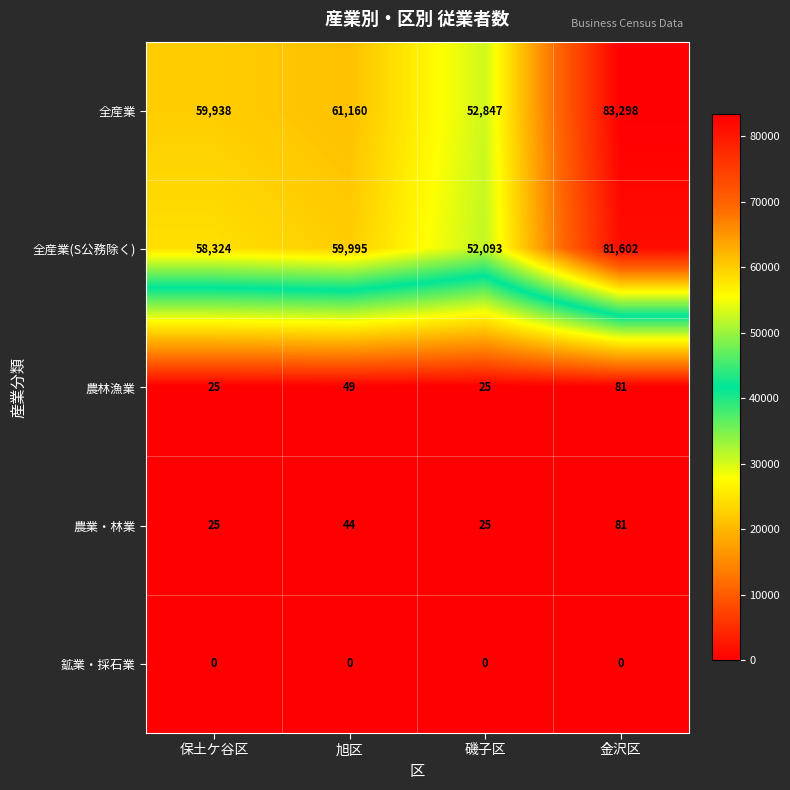

What is the total value across all series at 磯子区?

104990